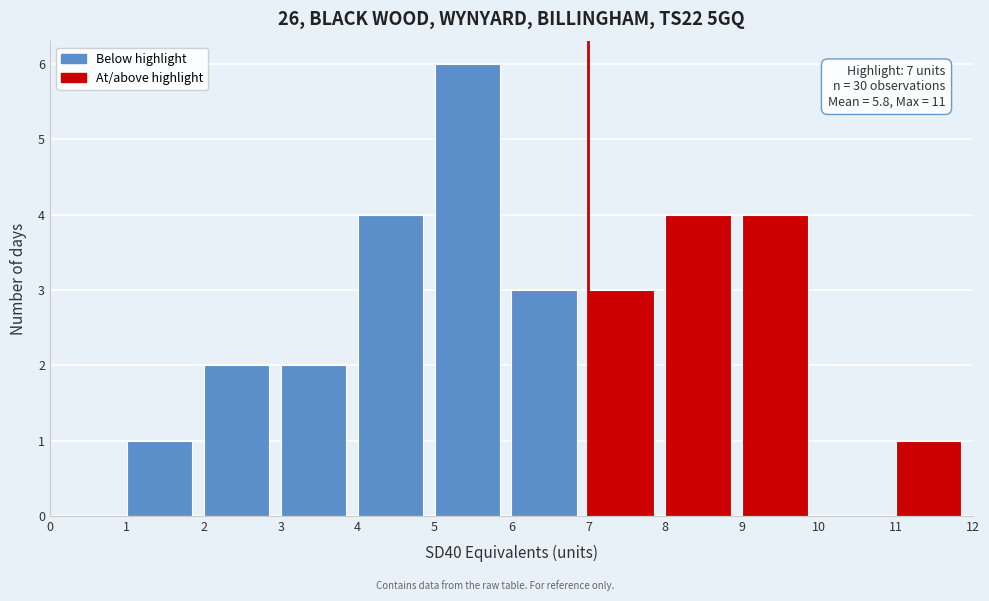

Which range on the x-axis has the tallest bar?

5 to 6